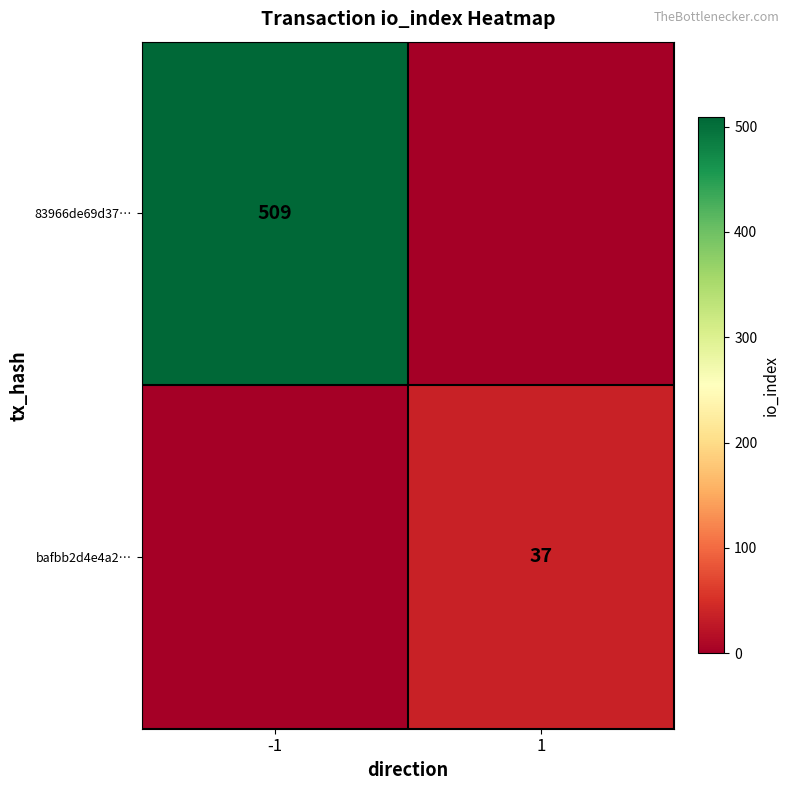

Is it true that 83966de69d37… equals 690 at -1?

False